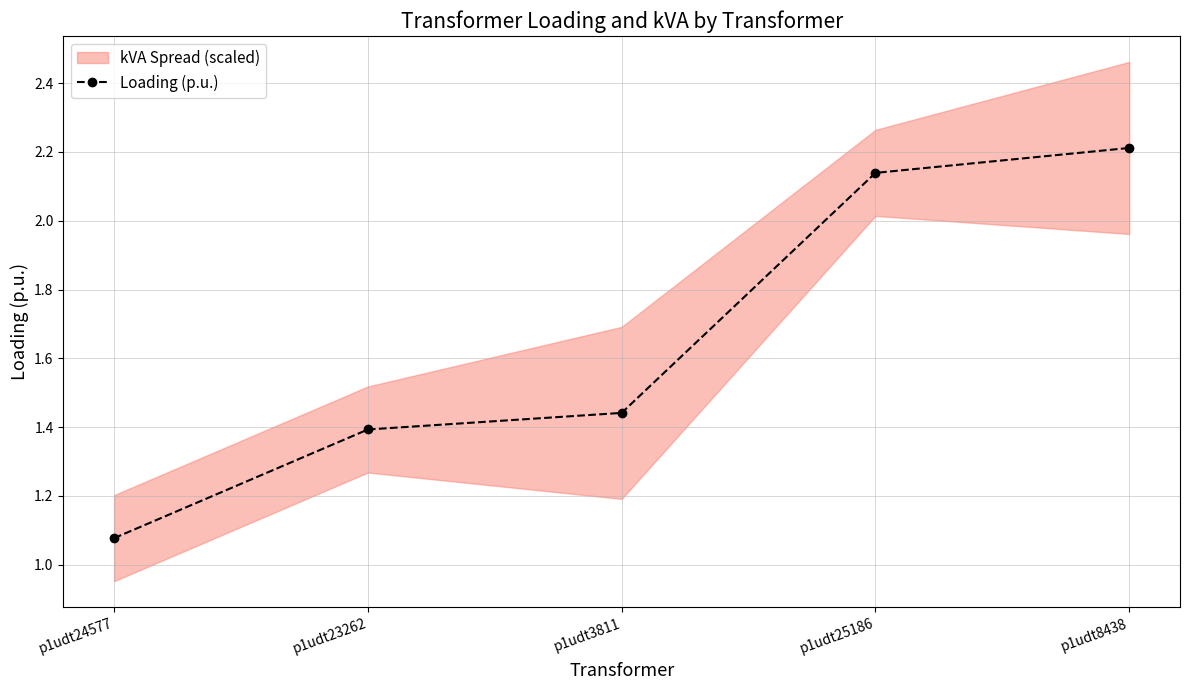

What is the sum of the values at p1udt24577 and p1udt3811?

2.5